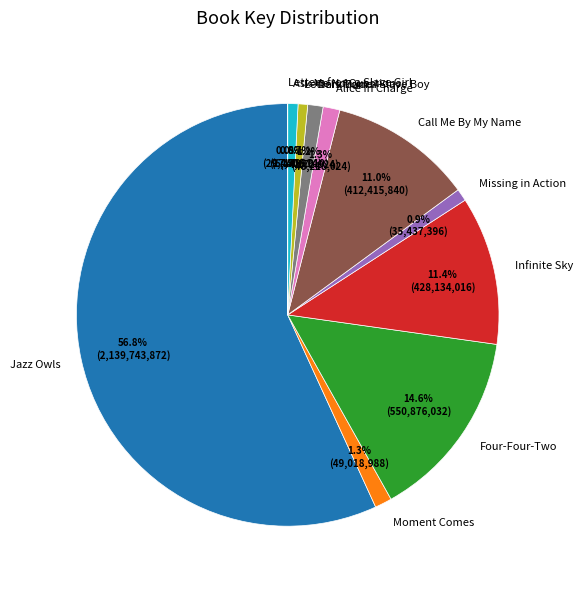

What is the total percentage of Moment Comes and Four-Four-Two?

15.9%